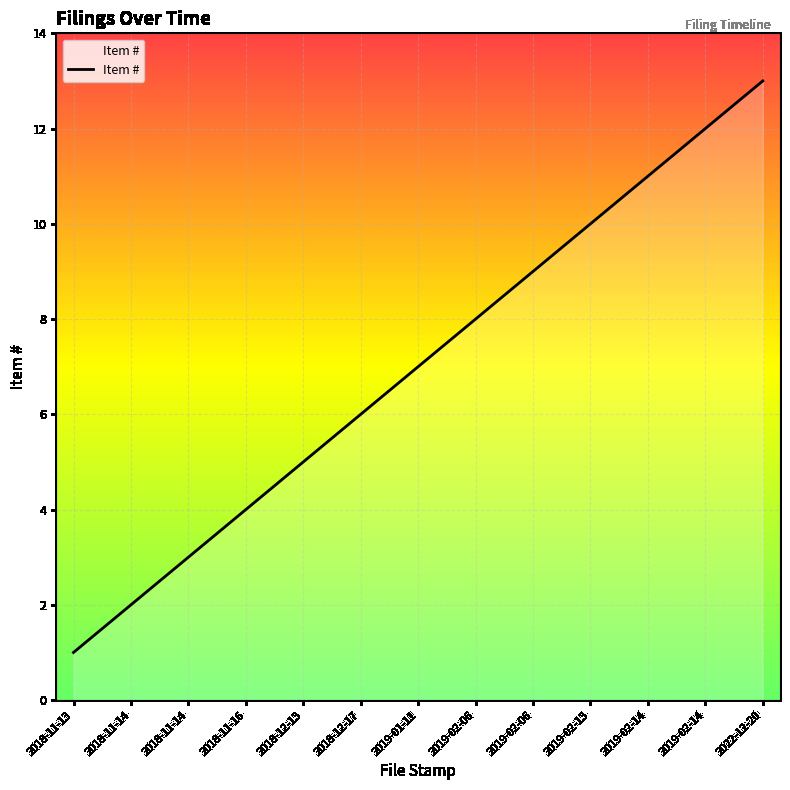

At which category does the chart reach its minimum across all series?

2018-11-13